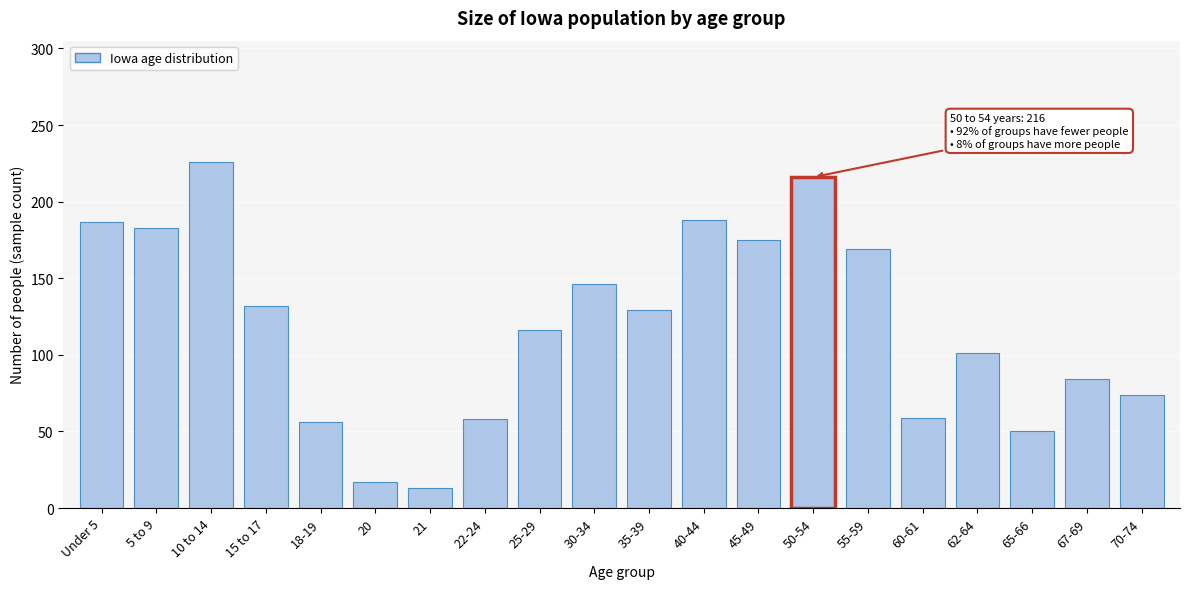

What is the minimum value shown in the chart?

13